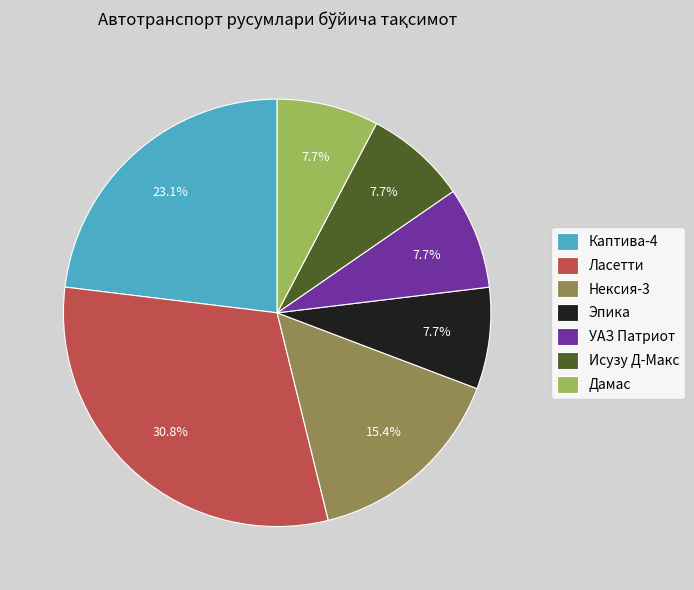

Between Ласетти and Каптива-4, which is larger?

Ласетти